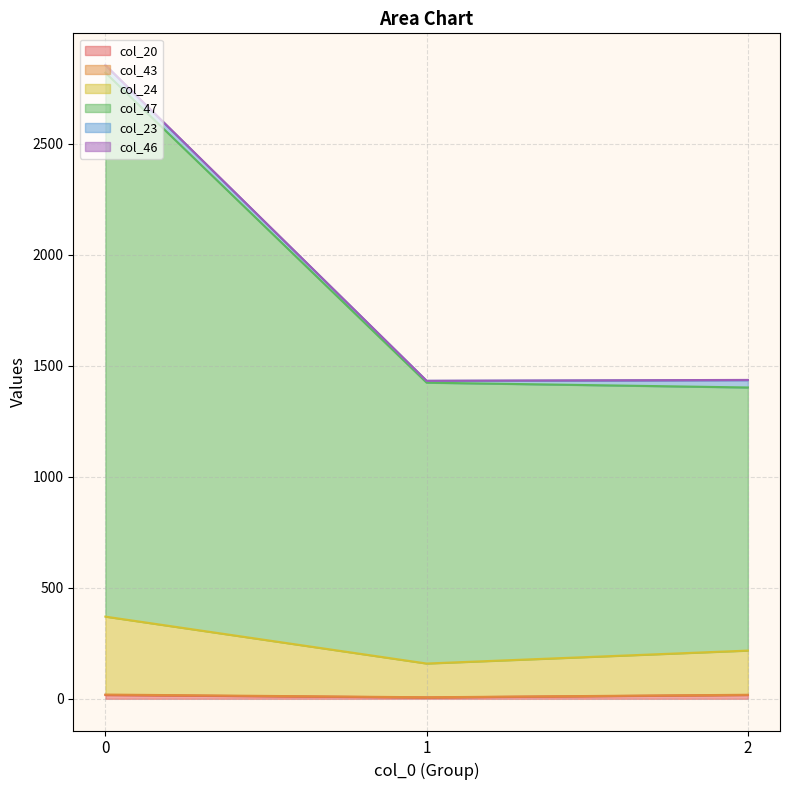

Does the chart display data point markers on the line(s)?

No